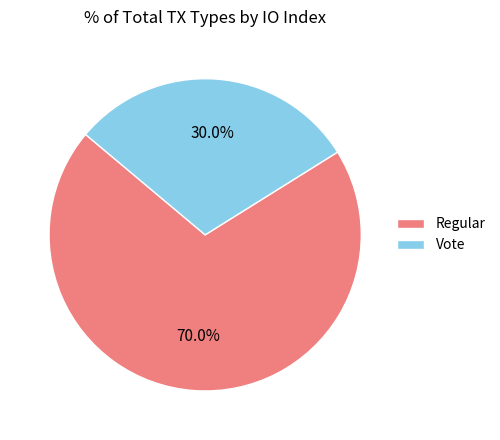

How many segments does this pie chart have?

2